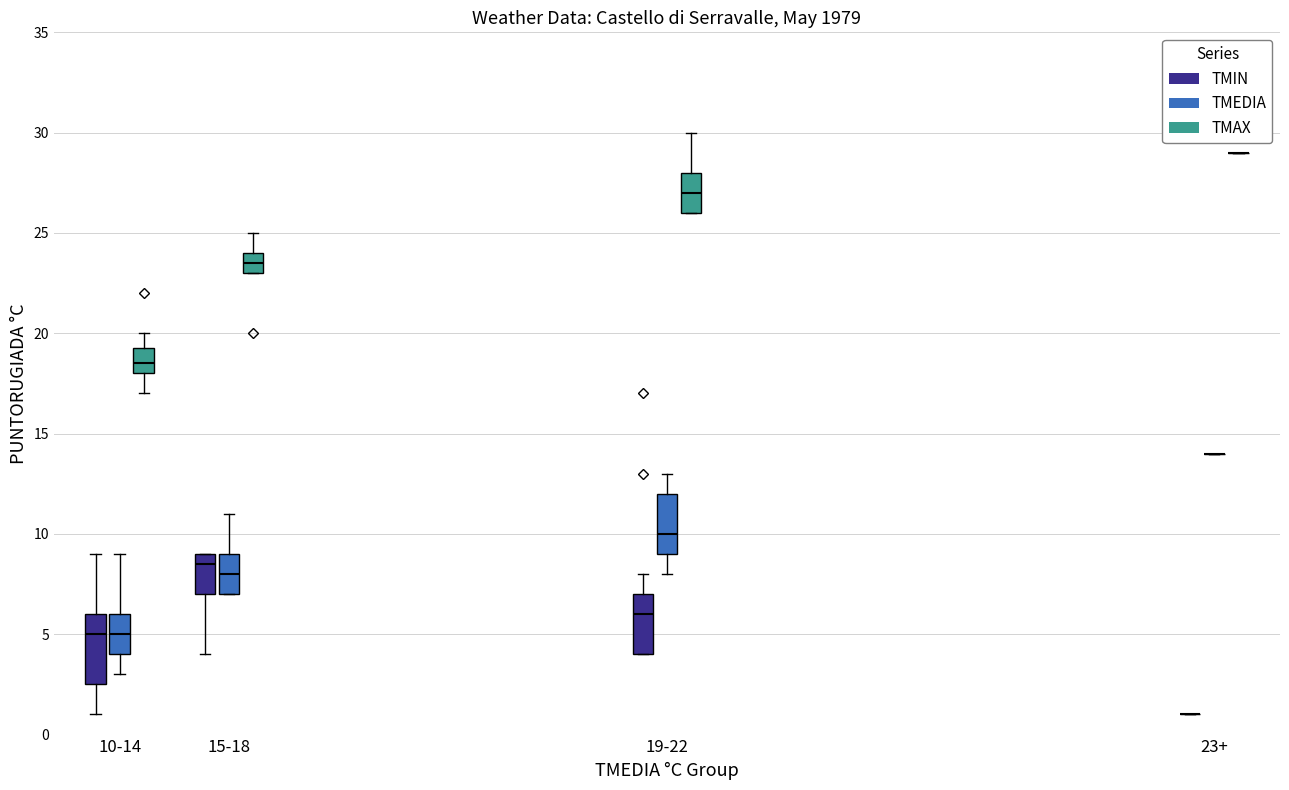

Reading left to right, read every box against the y-axis: the position of its median line, the range the box covers, and the ends of its whiskers. The values are not printed on the chart, so give them approximately, as read against the axis.

10-14 (TMIN): median 5.0, box 2.5 to 6.0, whiskers 1.0 to 9.0
10-14 (TMEDIA): median 5.0, box 4.0 to 6.0, whiskers 3.0 to 9.0
10-14 (TMAX): median 18.5, box 18.0 to 19.5, whiskers 17.0 to 20.0
15-18 (TMIN): median 8.5, box 7.0 to 9.0, whiskers 4.0 to 9.0
15-18 (TMEDIA): median 8.0, box 7.0 to 9.0, whiskers 7.0 to 11.0
15-18 (TMAX): median 23.5, box 23.0 to 24.0, whiskers 23.0 to 25.0
19-22 (TMIN): median 6.0, box 4.0 to 7.0, whiskers 4.0 to 8.0
19-22 (TMEDIA): median 10.0, box 9.0 to 12.0, whiskers 8.0 to 13.0
19-22 (TMAX): median 27.0, box 26.0 to 28.0, whiskers 26.0 to 30.0
23+ (TMIN): box collapsed to a line at 1.0, whiskers 1.0 to 1.0
23+ (TMEDIA): box collapsed to a line at 14.0, whiskers 14.0 to 14.0
23+ (TMAX): box collapsed to a line at 29.0, whiskers 29.0 to 29.0